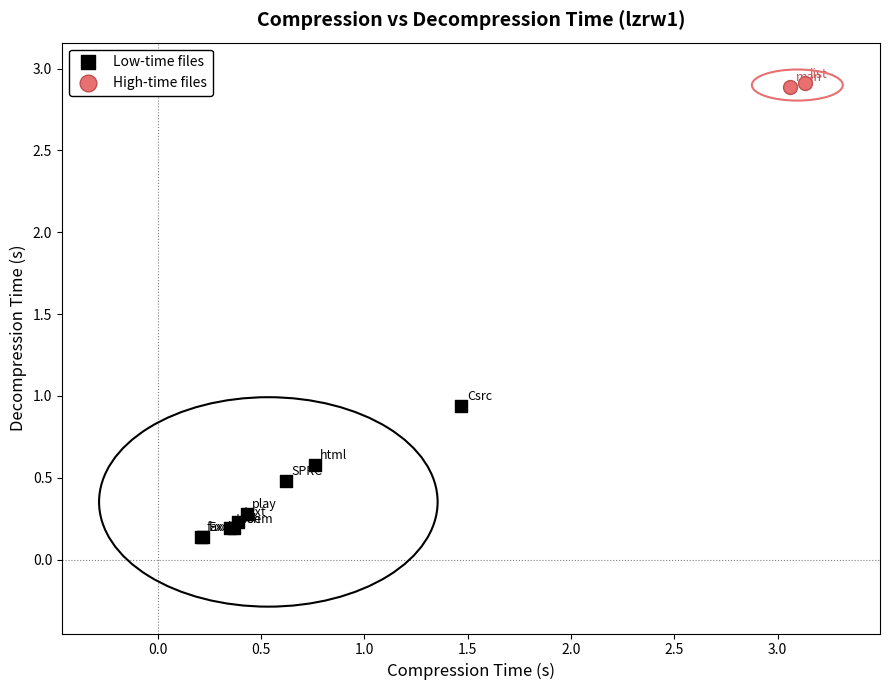

Which series contains the highest Y value?

High-time files